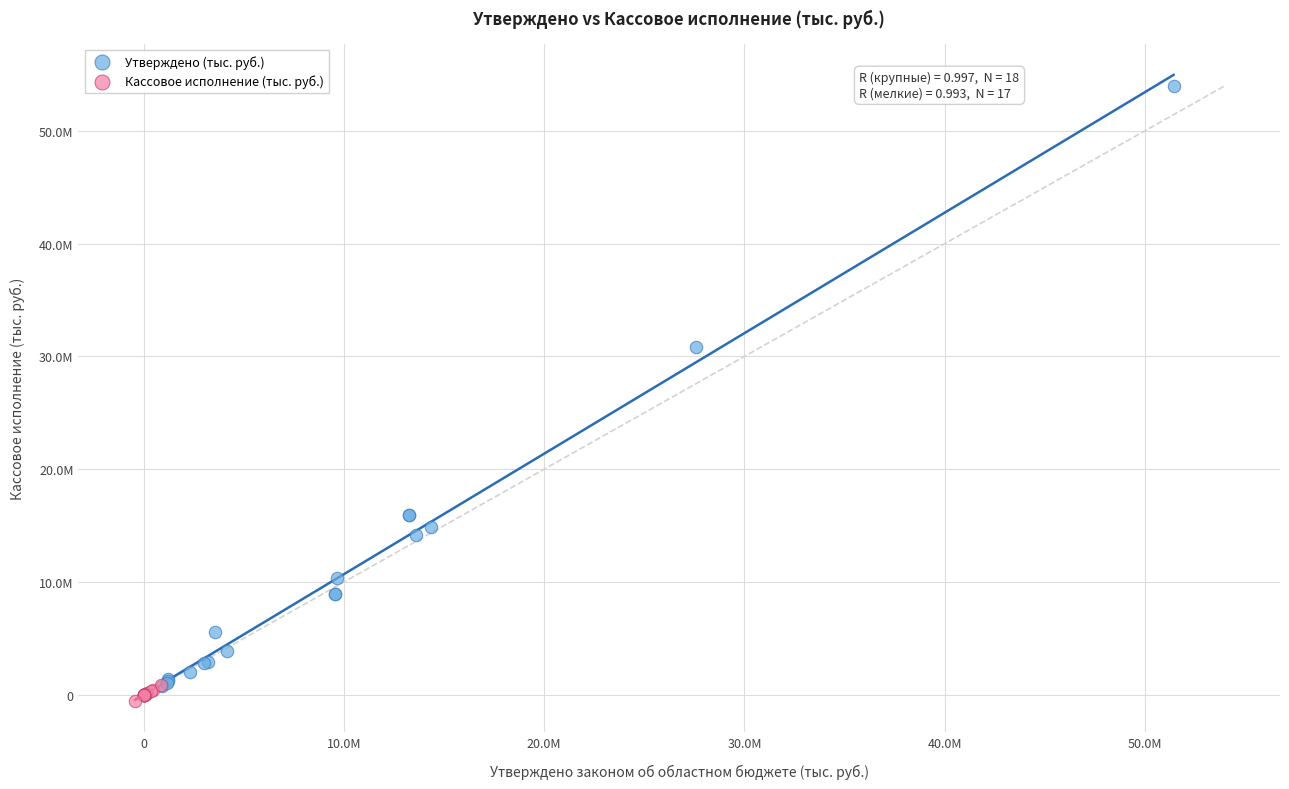

What are all the series names shown in the legend?

Утверждено (тыс. руб.), Кассовое исполнение (тыс. руб.)